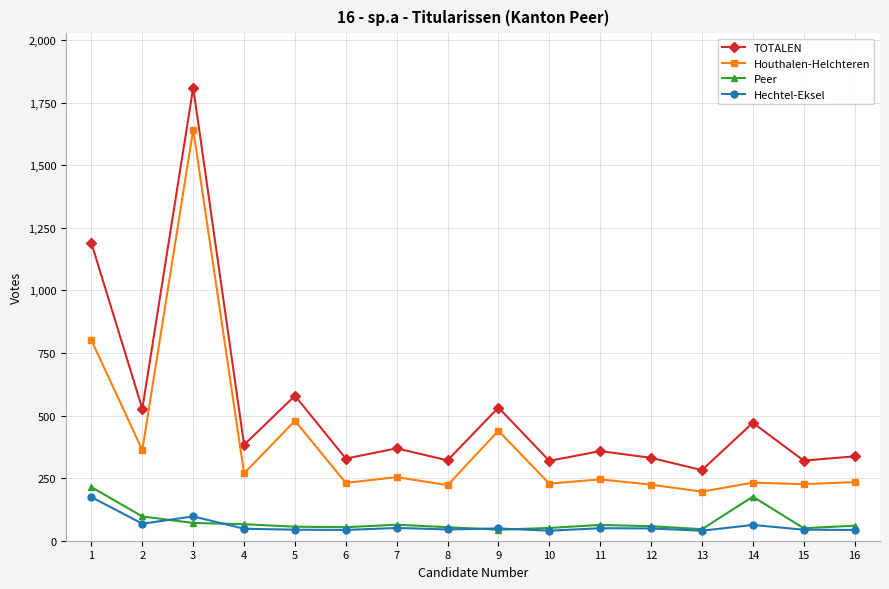

What is the spread (max minus min) of values at 1?

1014